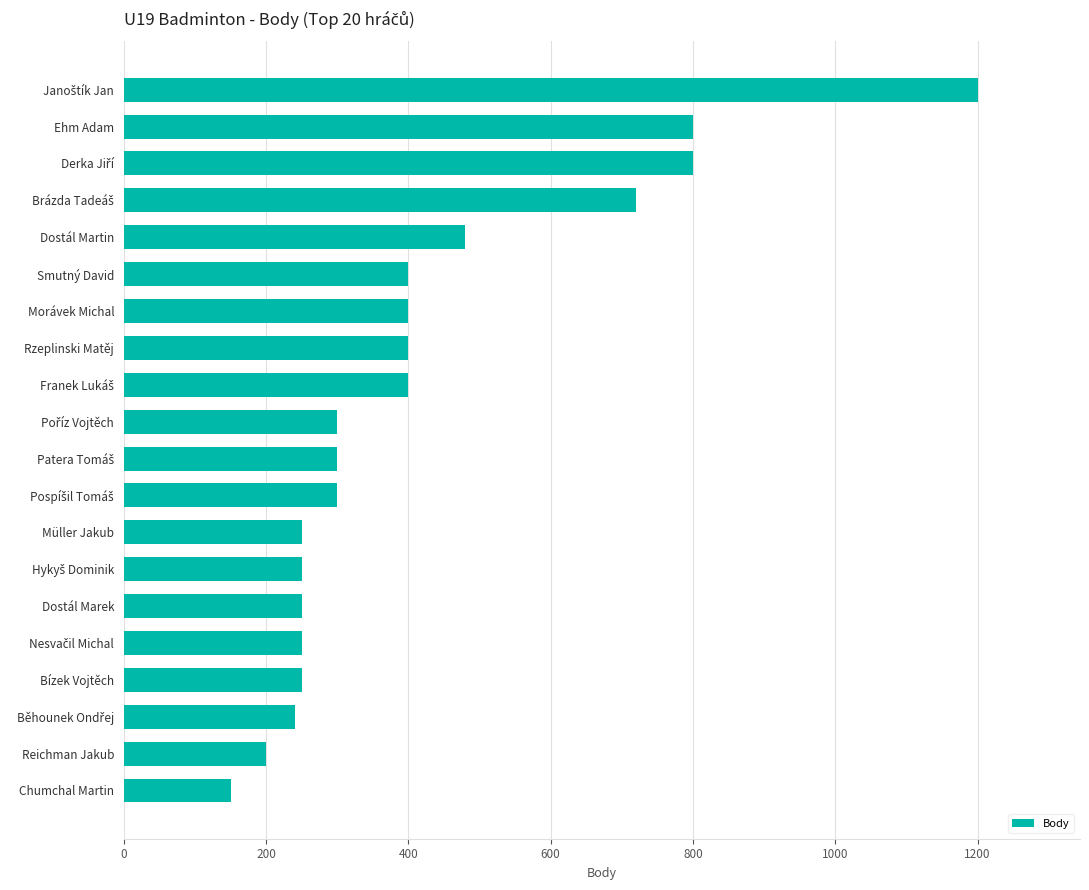

What is the difference between the maximum and minimum values?

1050